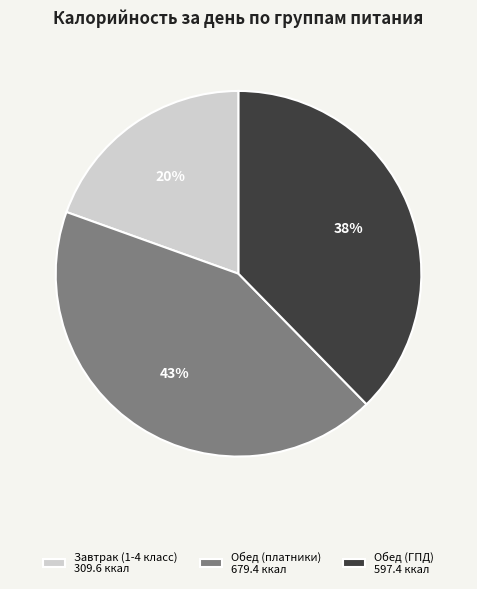

Is there a majority slice in this chart?

No